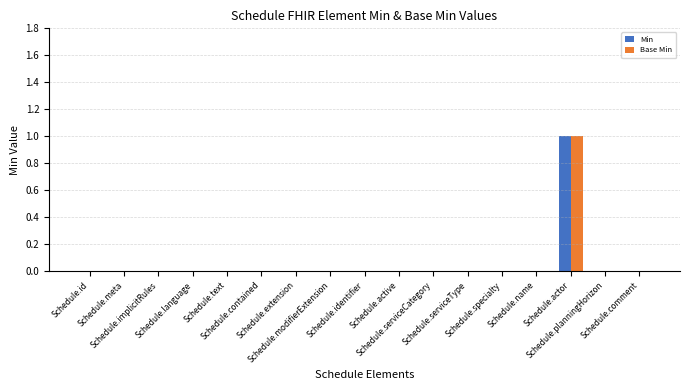

What is the label of the 9th bar from the left?

Schedule.identifier